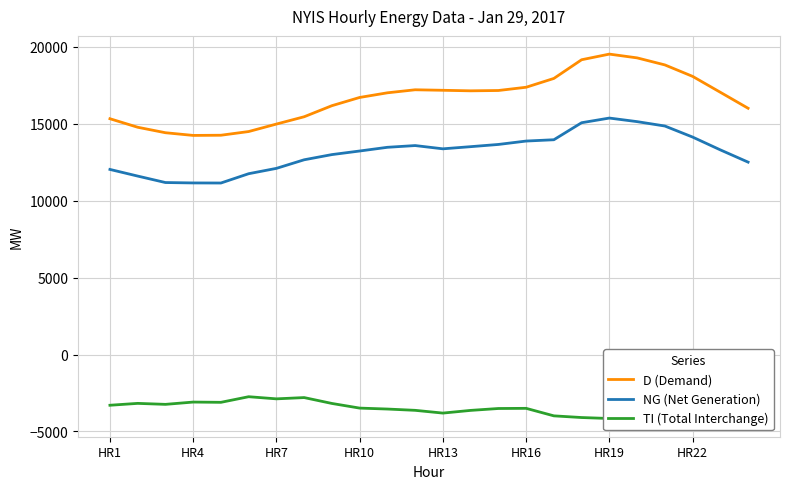

True or false: D (Demand) and NG (Net Generation) cross at least once.

False